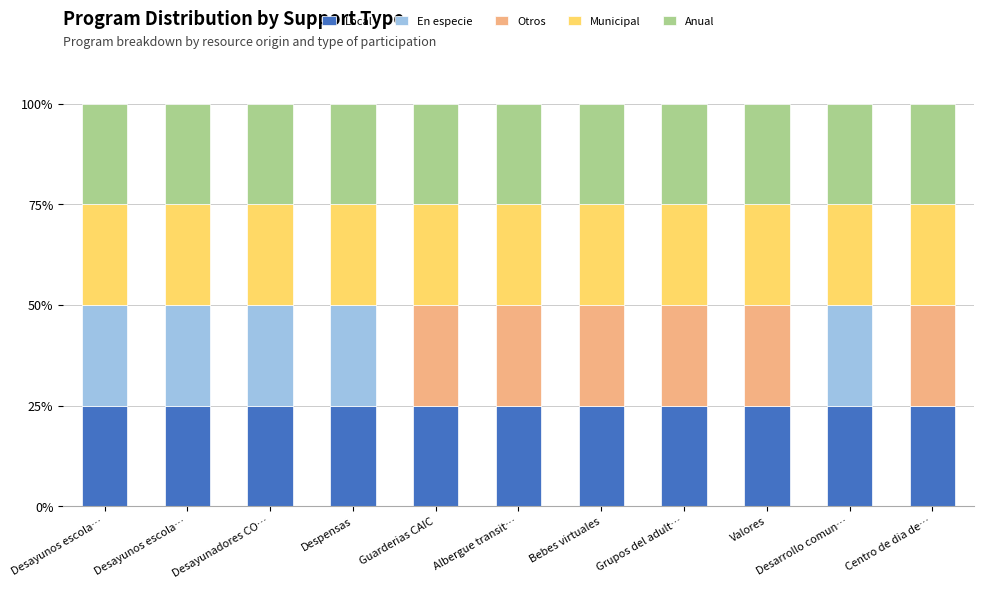

What are all the series names shown in the legend?

Local, En especie, Otros, Municipal, Anual